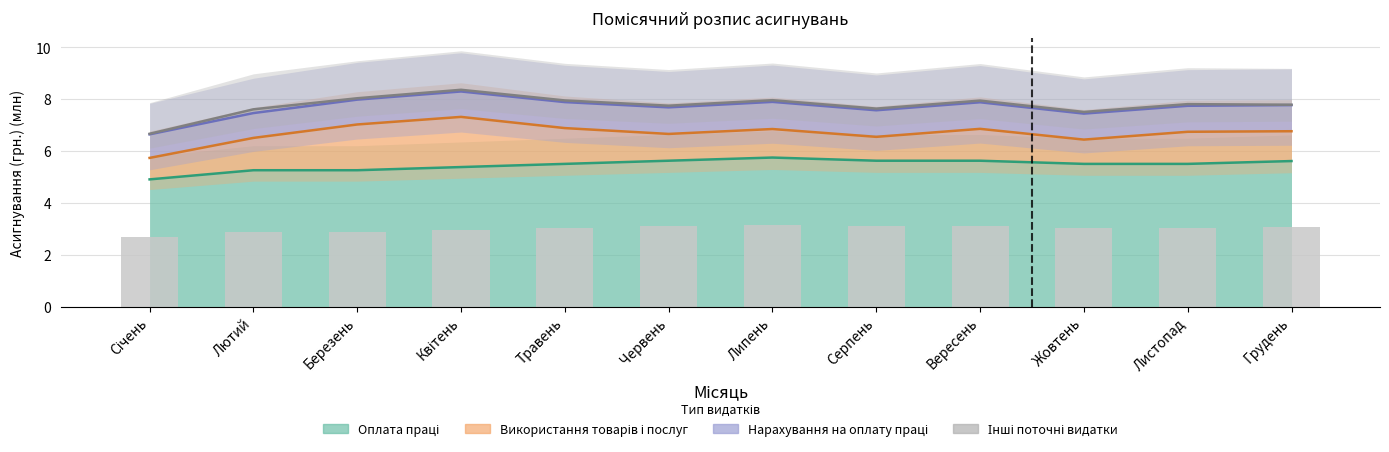

At which category does the chart reach its peak across all series?

Квітень